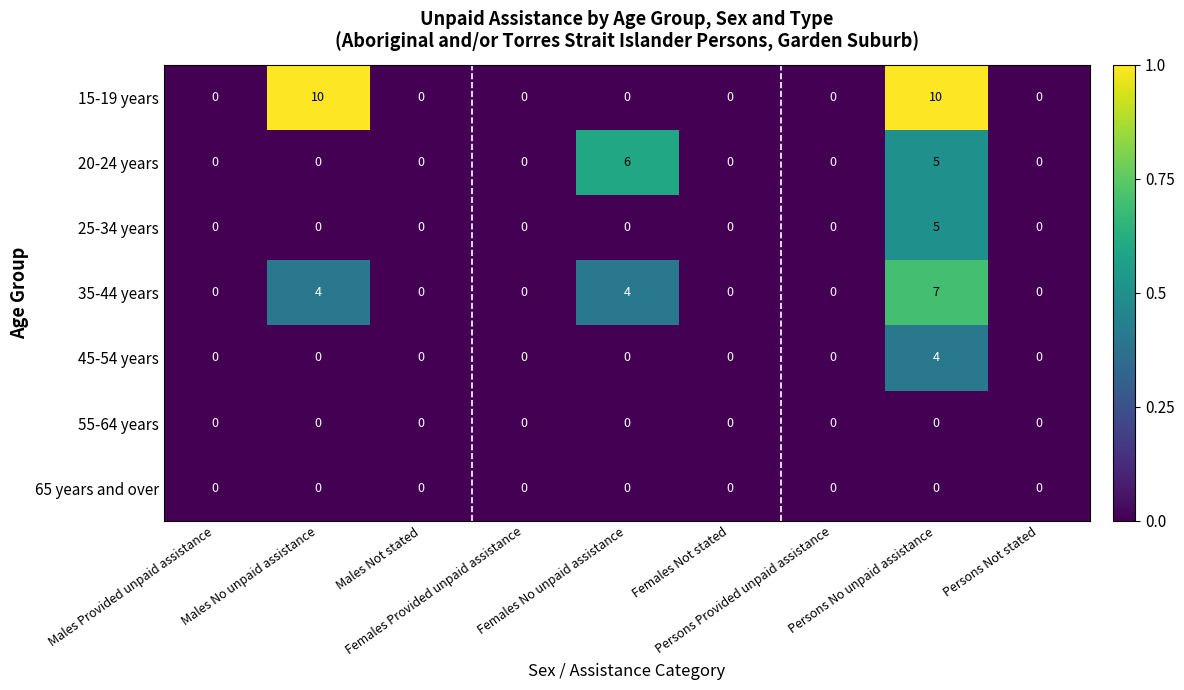

What is the greatest value displayed?

10